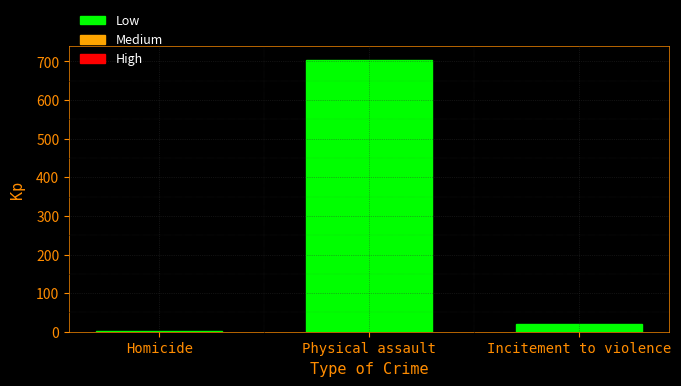

Between Physical assault and Incitement to violence, which is larger?

Physical assault